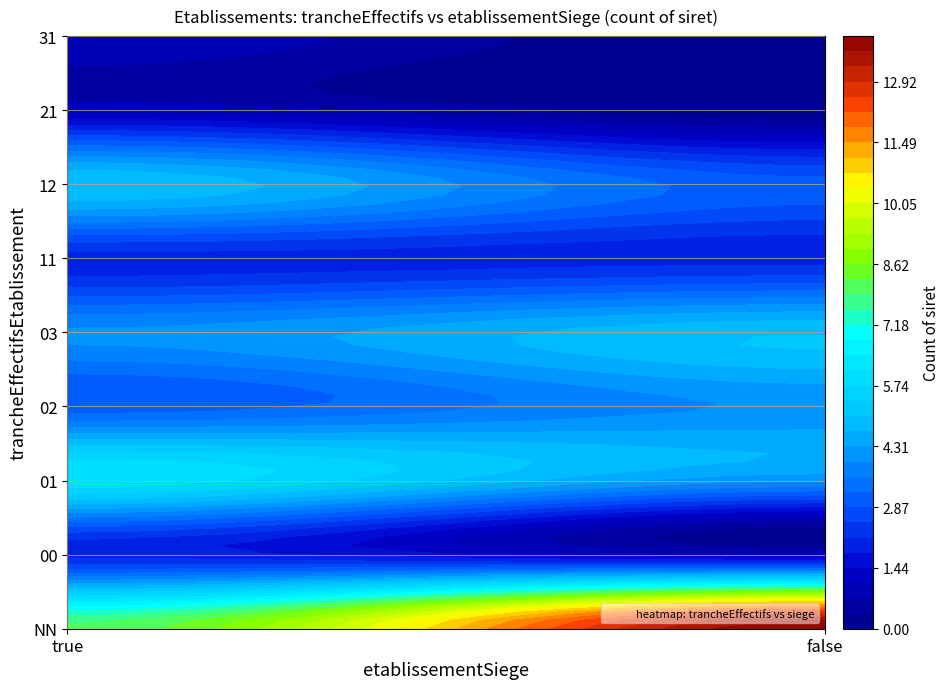

At how many categories does at least one series exceed 9?

1